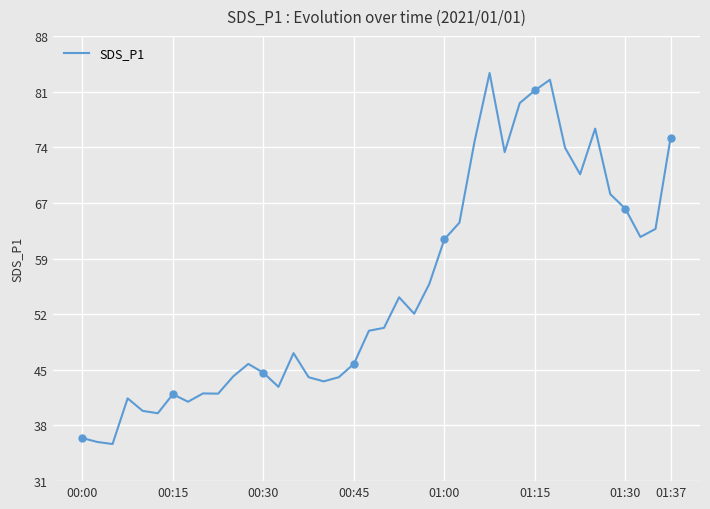

What is the lowest value of the SDS_P1 series?

35.8